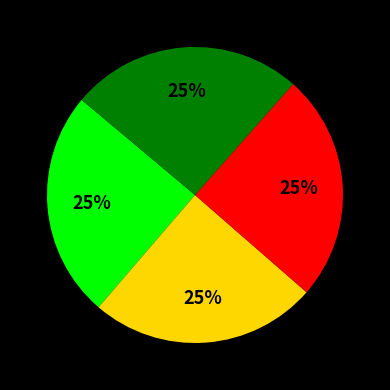

To the nearest percent, what is the average slice percentage?

25%